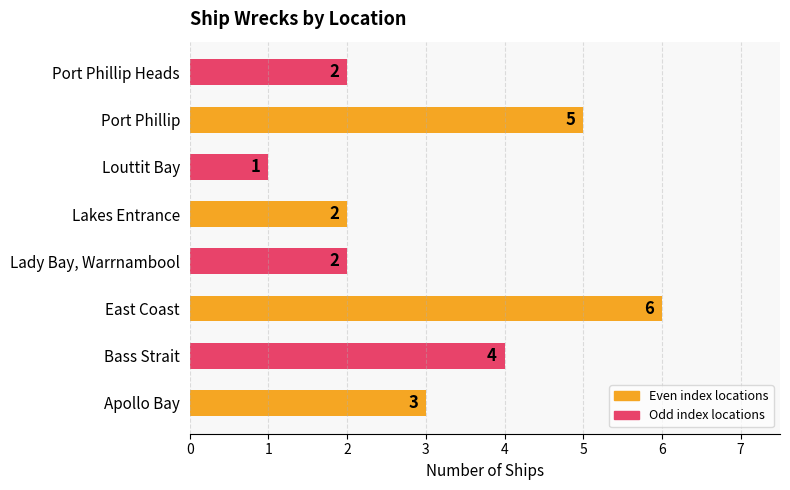

What is the sum of the values at Louttit Bay and Port Phillip Heads?

3